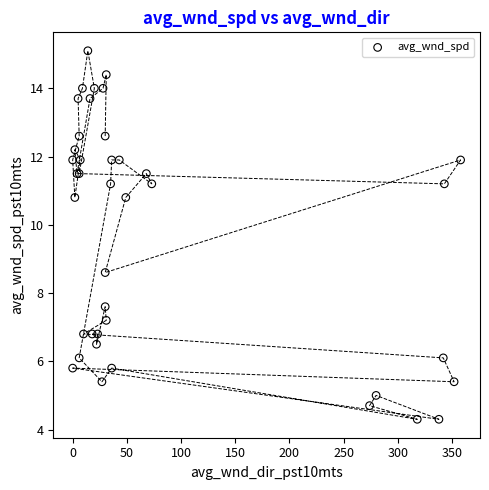

What Y value in the scatter plot is closest to 9?

8.6